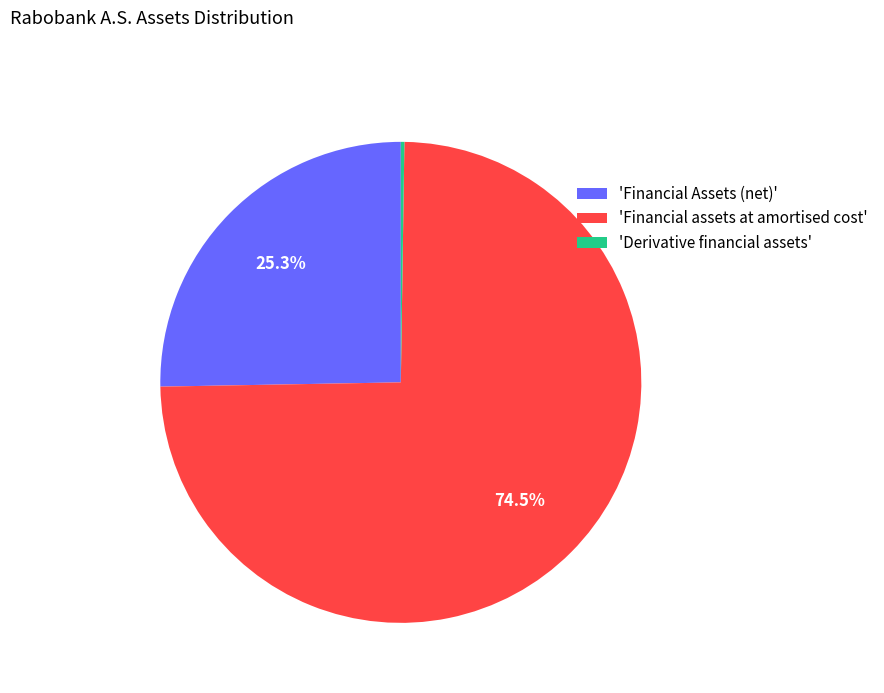

Combined, do 'Financial Assets (net)' and 'Financial assets at amortised cost' account for over 50%?

Yes